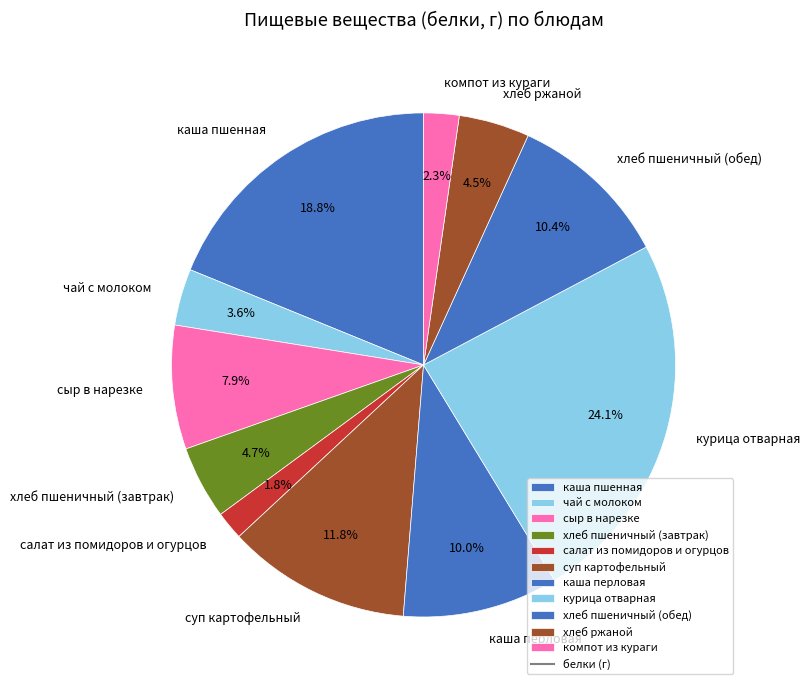

Count the number of slices in the pie.

11